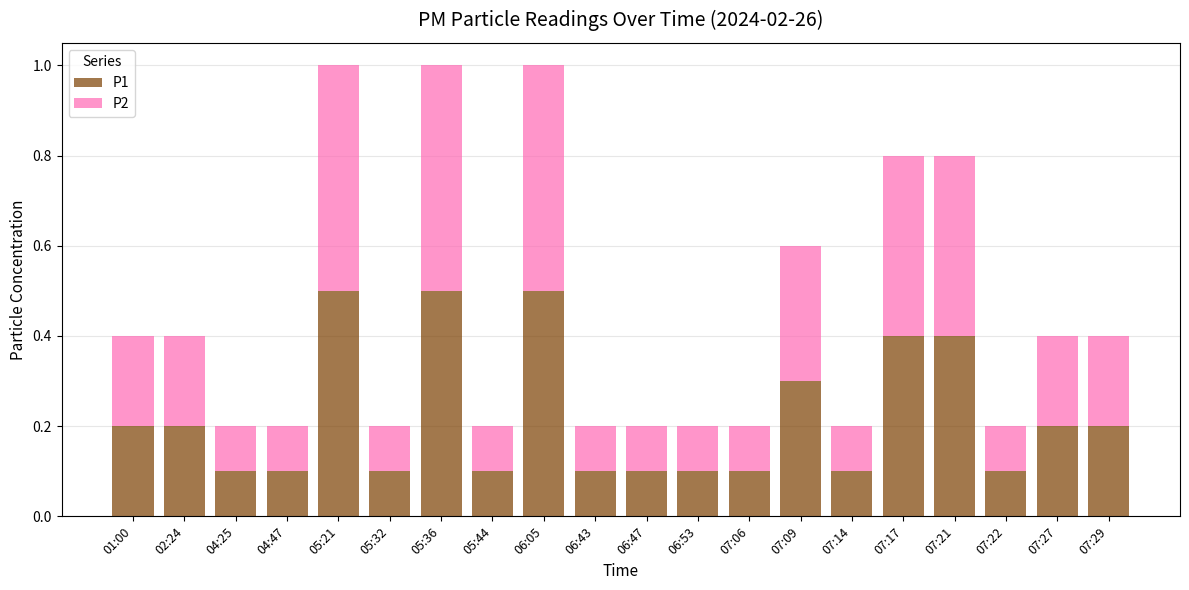

What is the sum of the P1 values at 07:29 and 06:43?

0.3